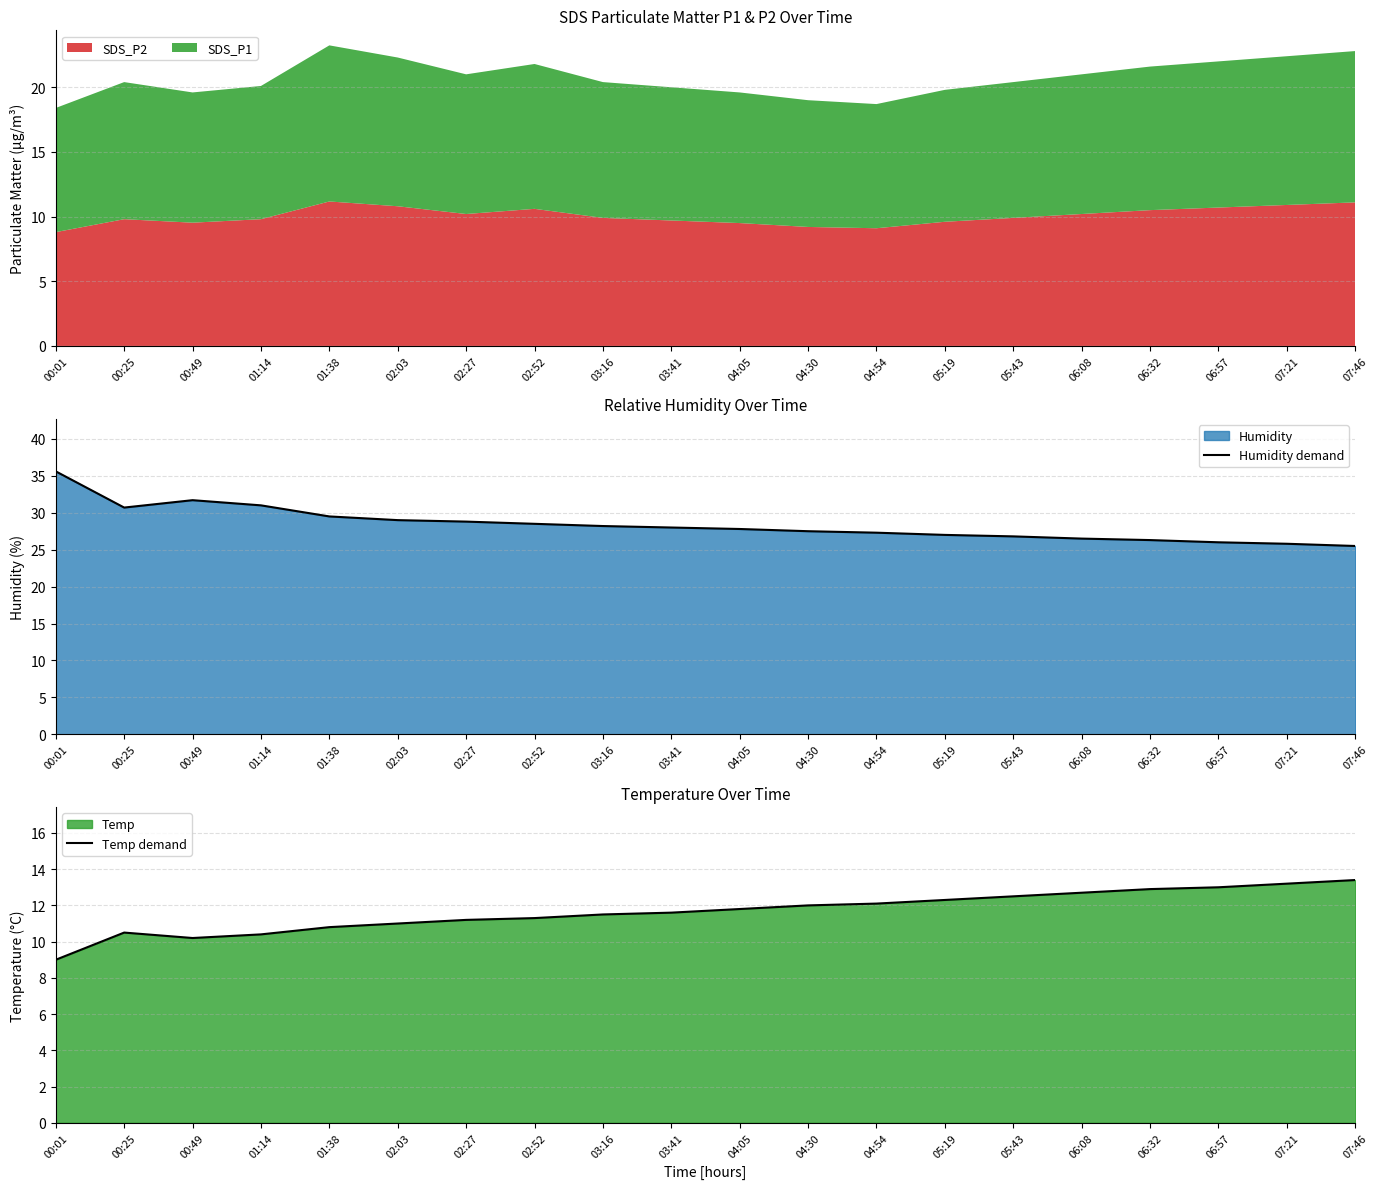

How many series are shown in this chart?

2